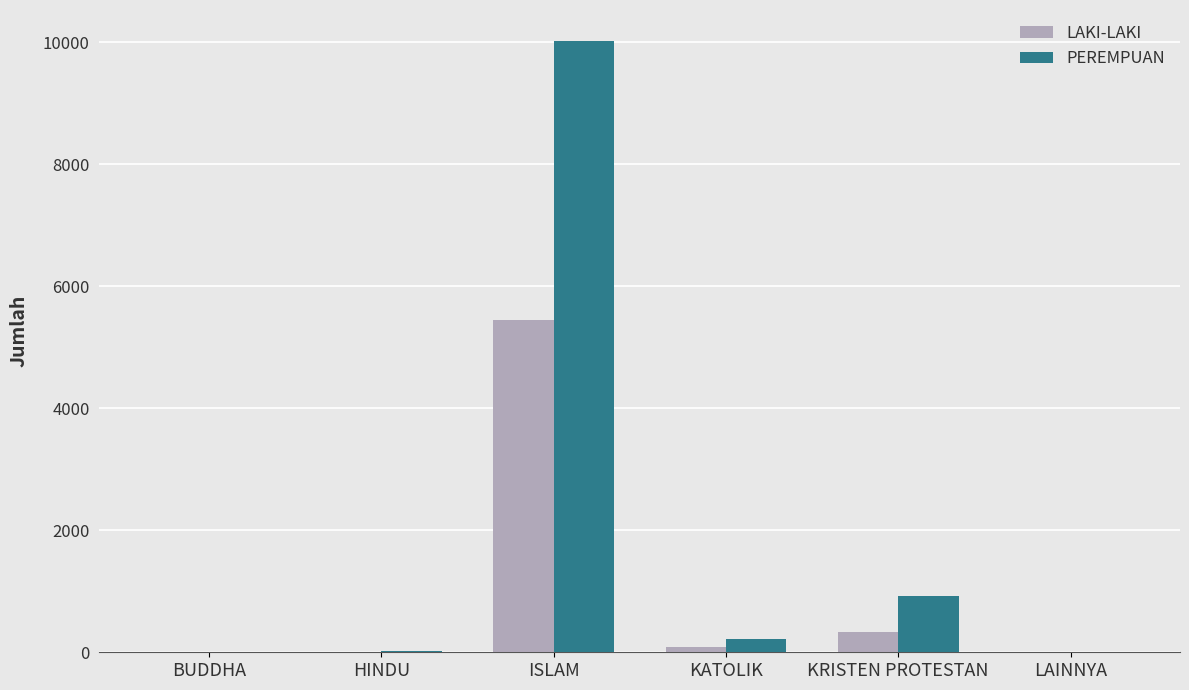

The value of LAKI-LAKI at ISLAM is 2668. True or false?

False